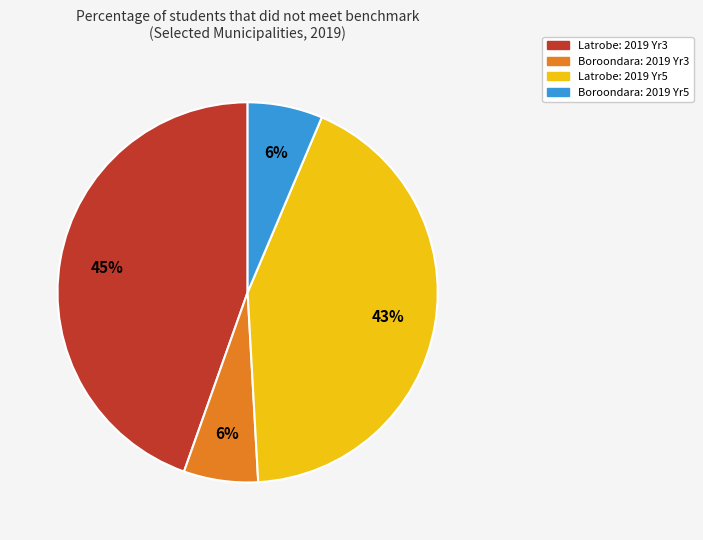

To the nearest percent, what portion does Latrobe: 2019 Yr3 represent?

45%